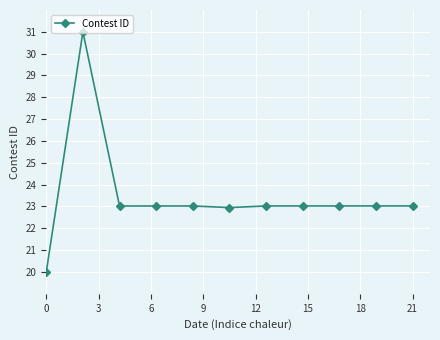

What is the value of the 8th point from the left?

23.0